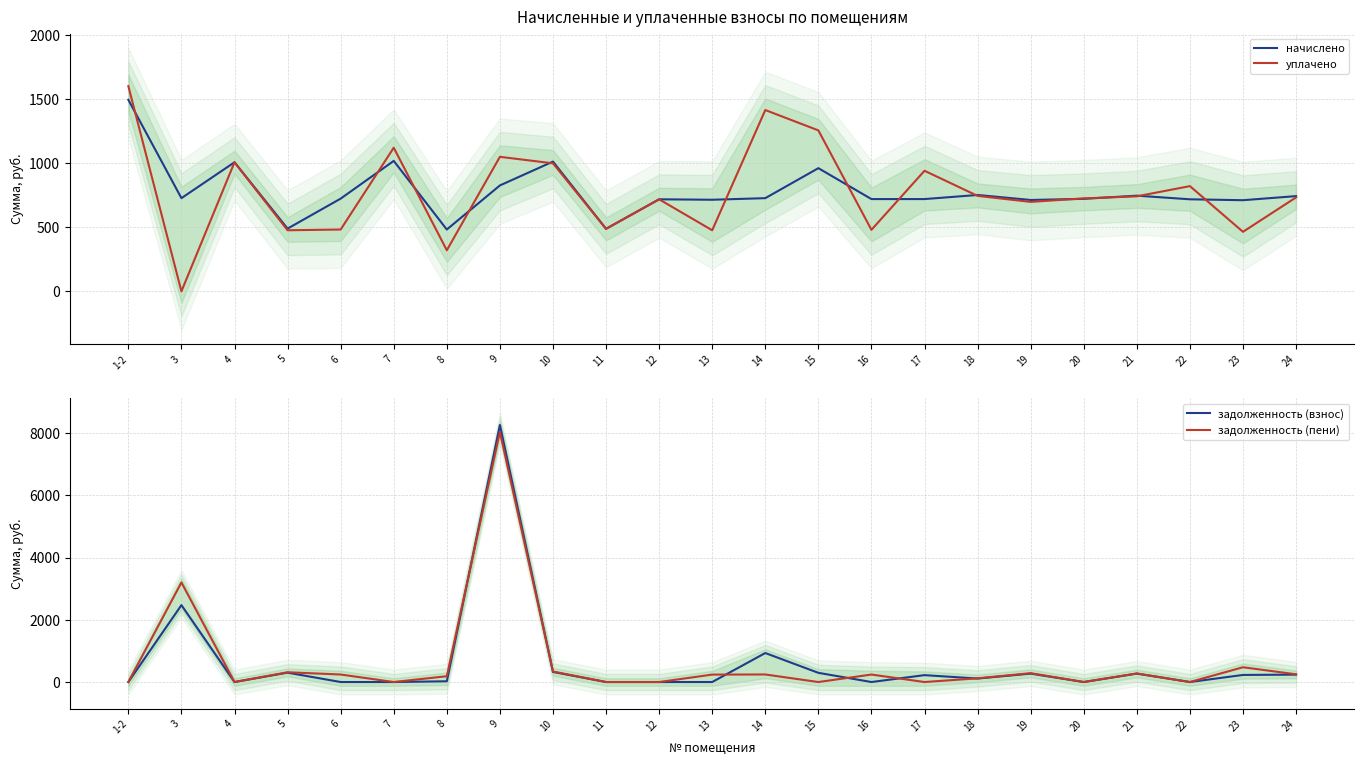

What is the approximate value of начислено at 8?

483.1